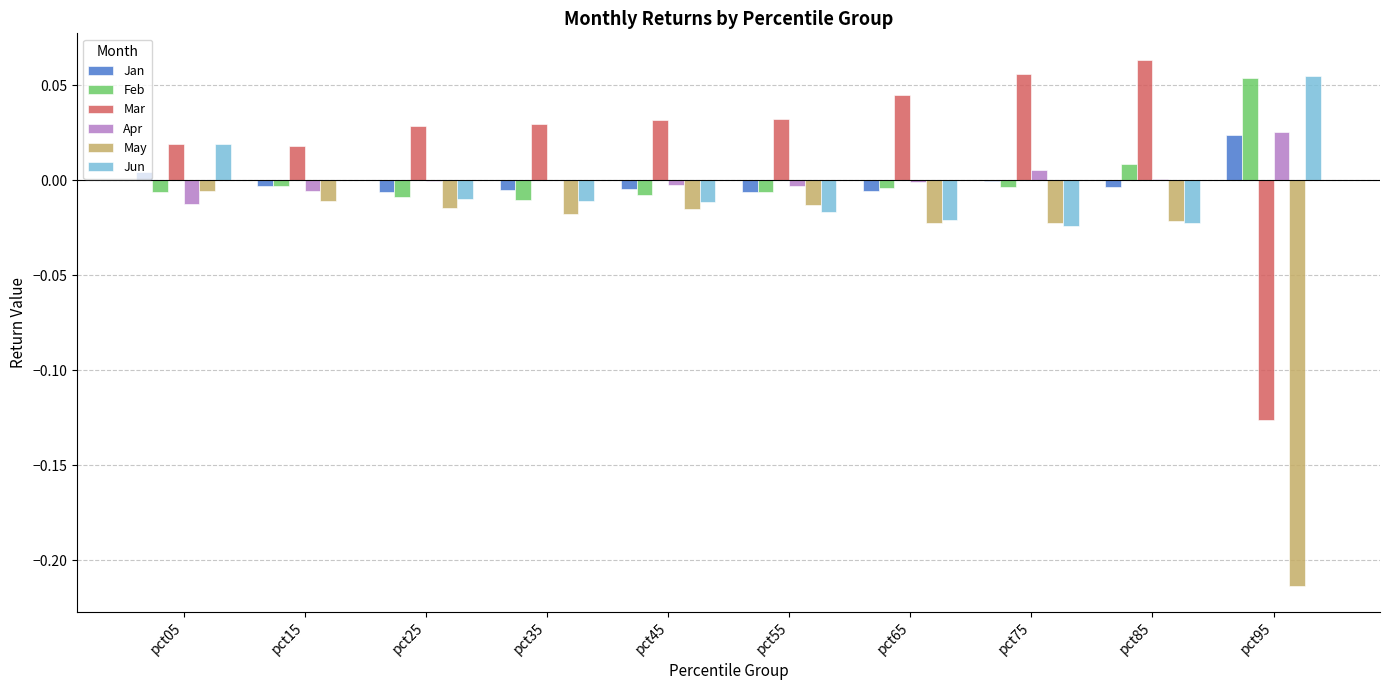

Which series has the largest total across all categories?

Mar